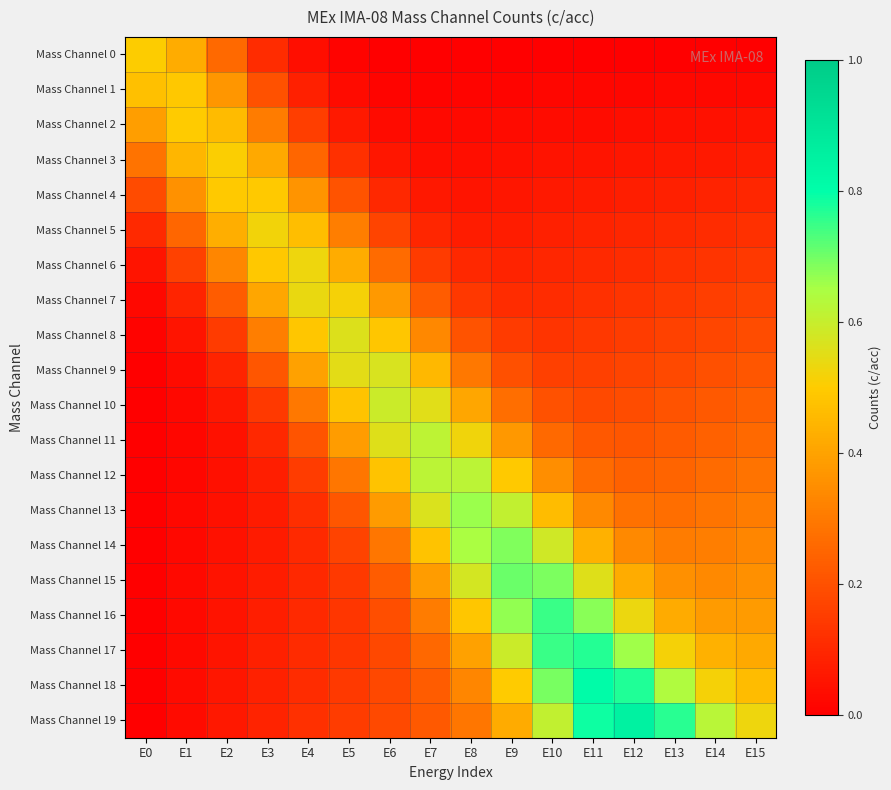

At which category does the chart reach its peak across all series?

E12